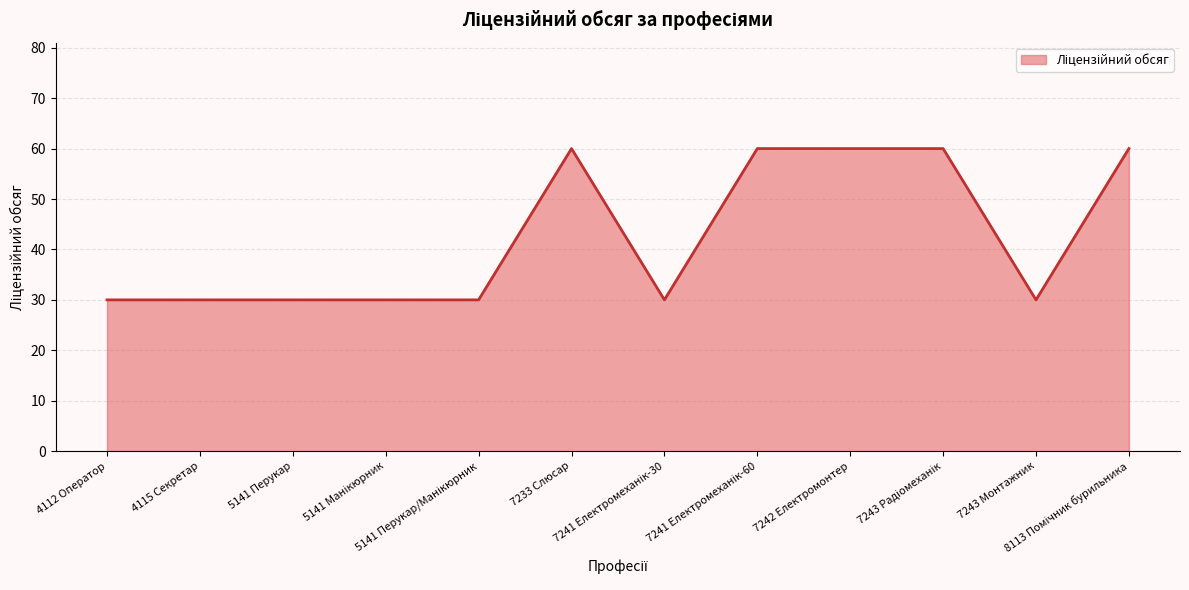

What is the difference between the maximum and minimum values?

30